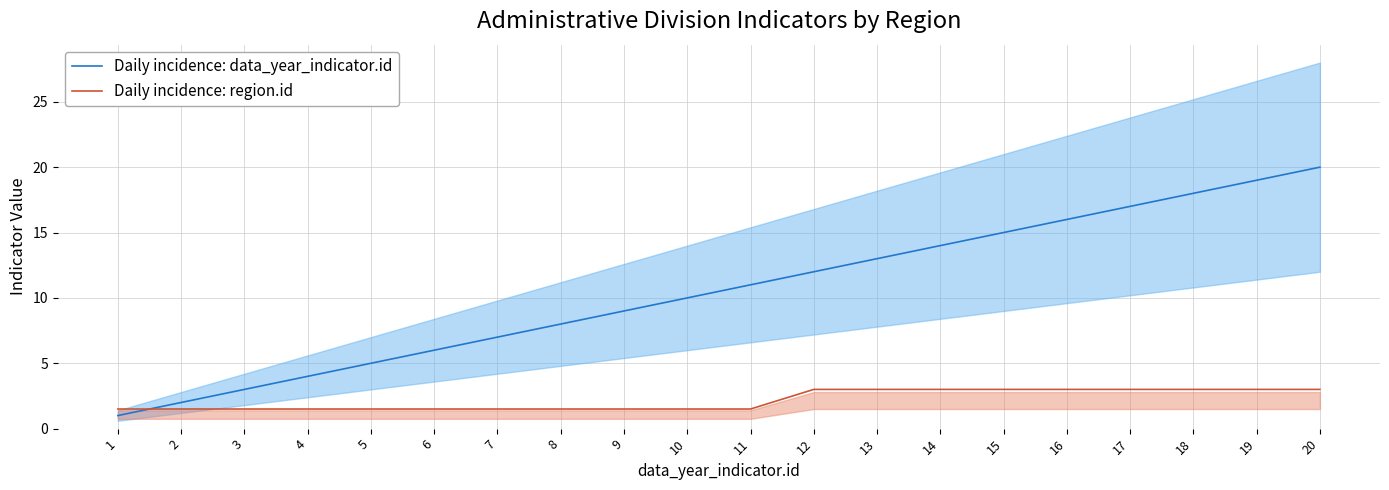

What is the sum of the Daily incidence: data_year_indicator.id values at 3 and 2?

5.0